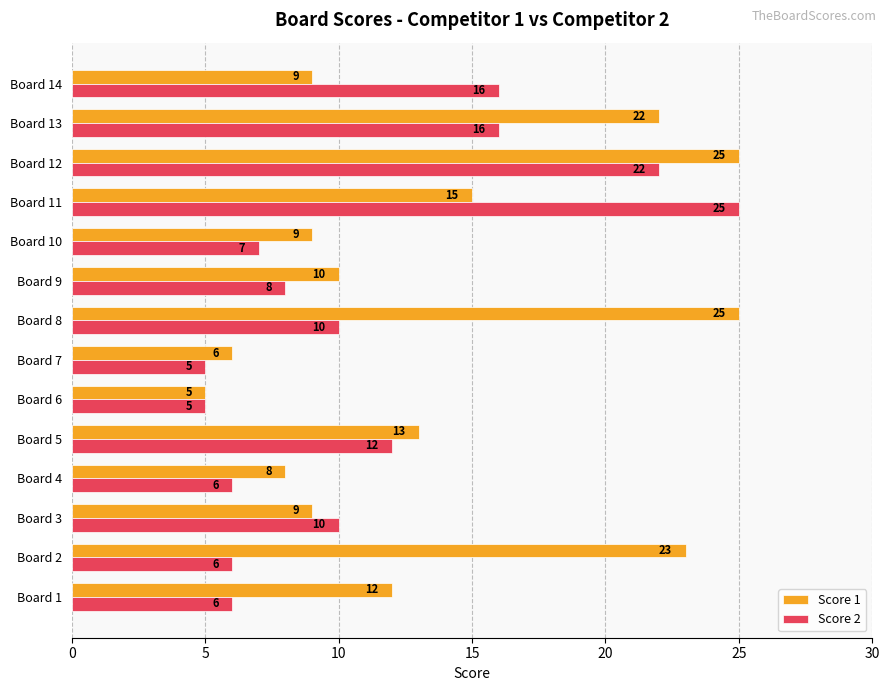

What is the sum of all Score 2 values?

154